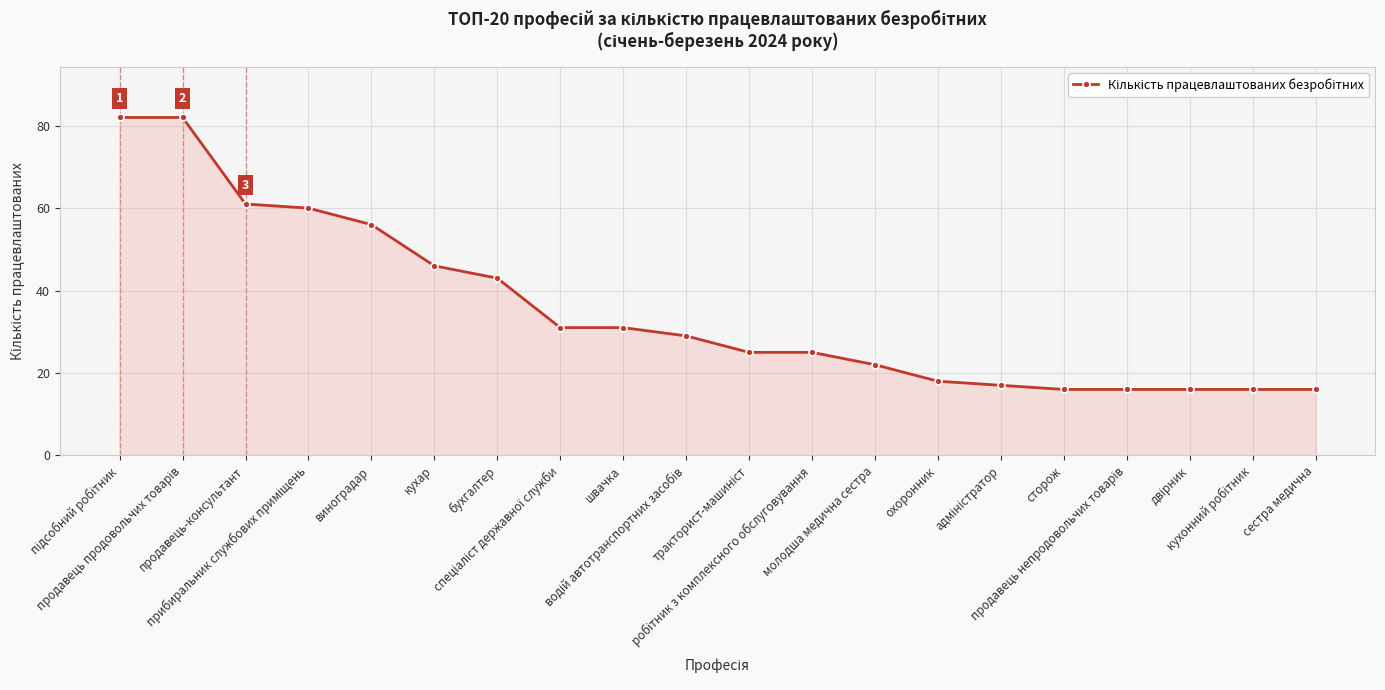

What is the difference between the maximum and minimum values?

66